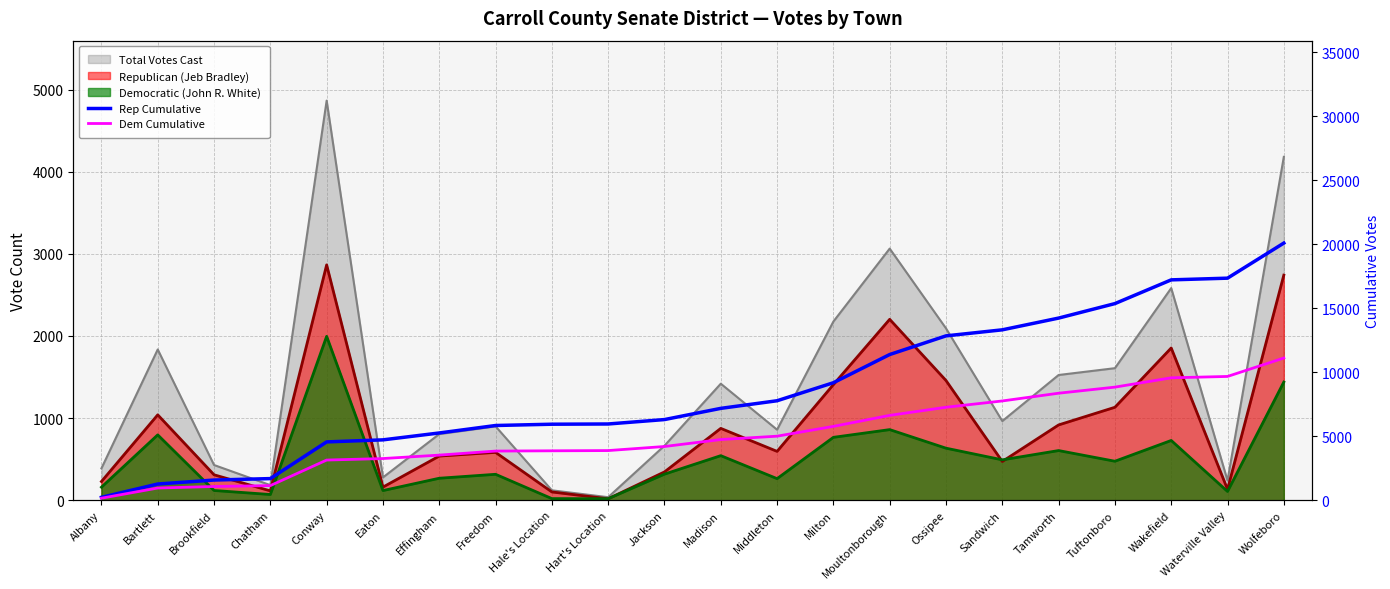

The value of Rep Cumulative at Tuftonboro is 27084. True or false?

False